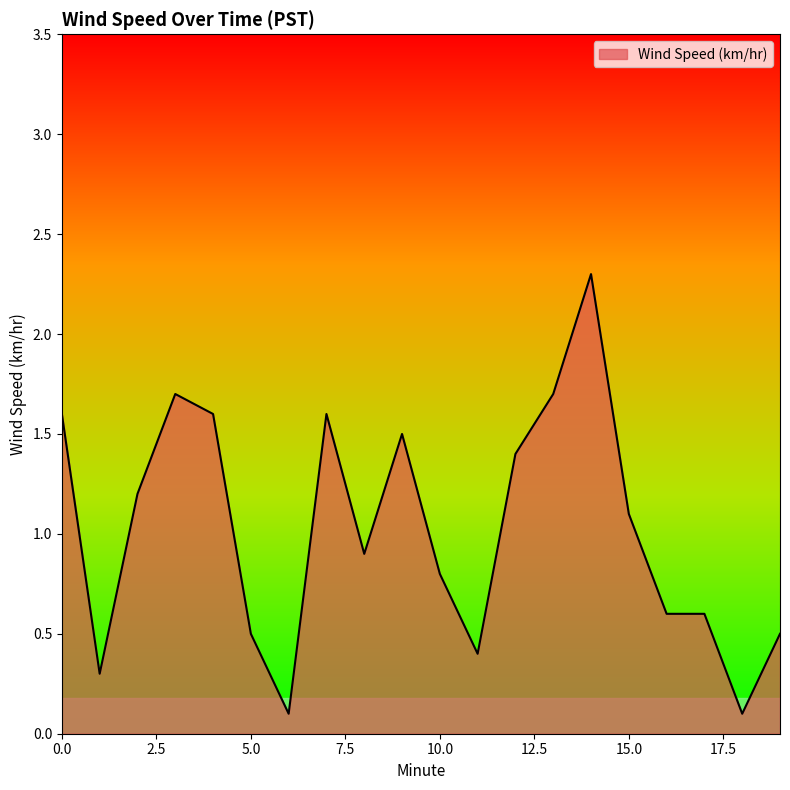

What is the minimum value shown in the chart?

0.1